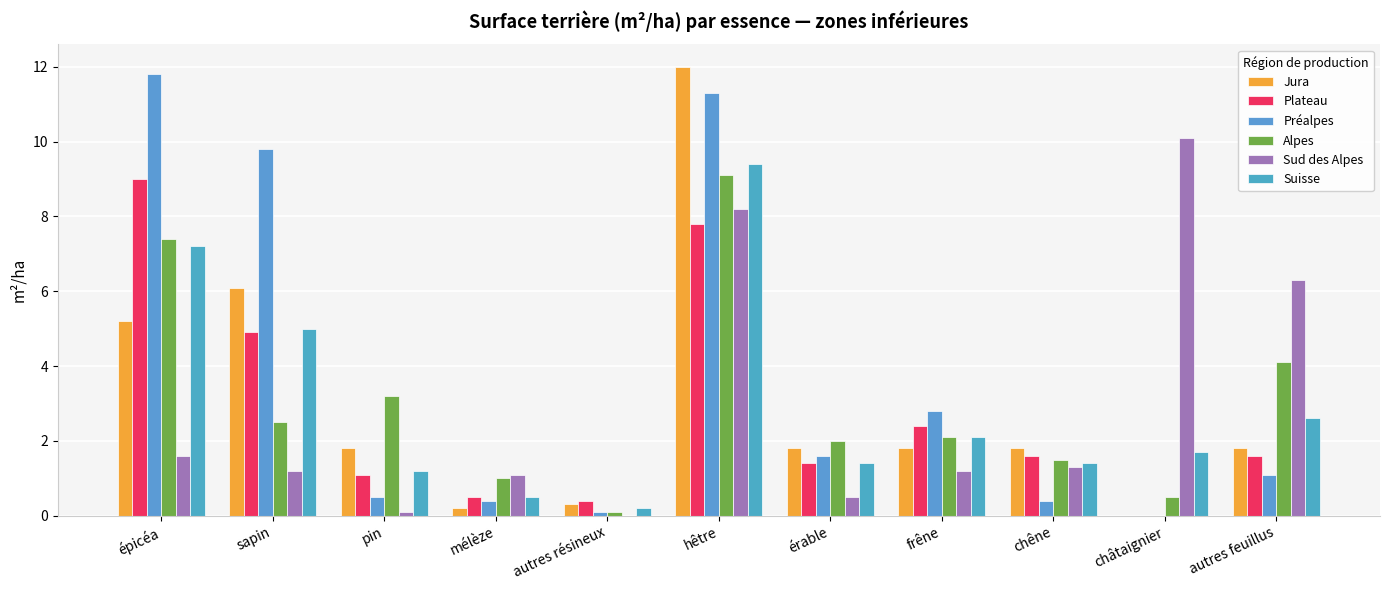

What position from the right is autres feuillus?

1